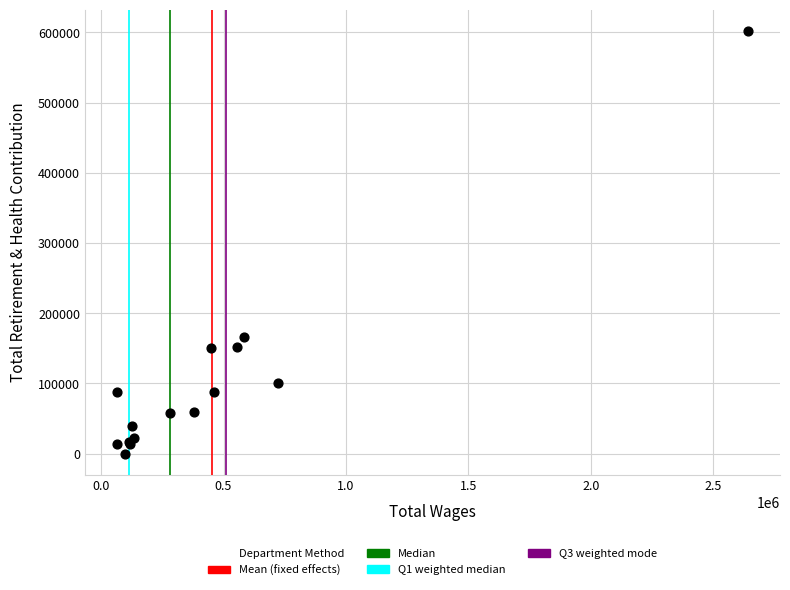

What Y value in the scatter plot is closest to 301234?

165753